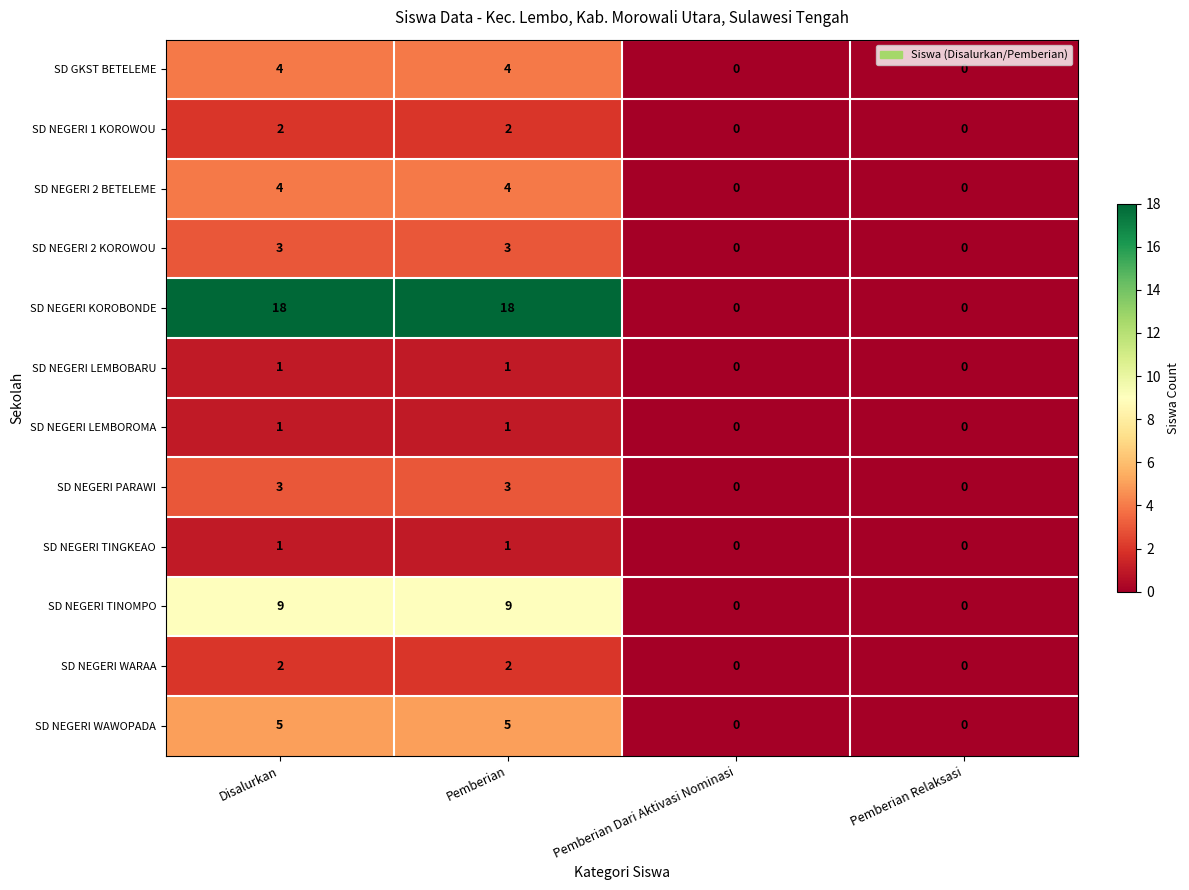

Which series has the largest range (max minus min)?

SD NEGERI KOROBONDE